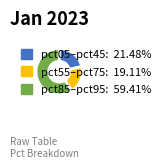

Is there any slice that represents more than half of the pie?

Yes